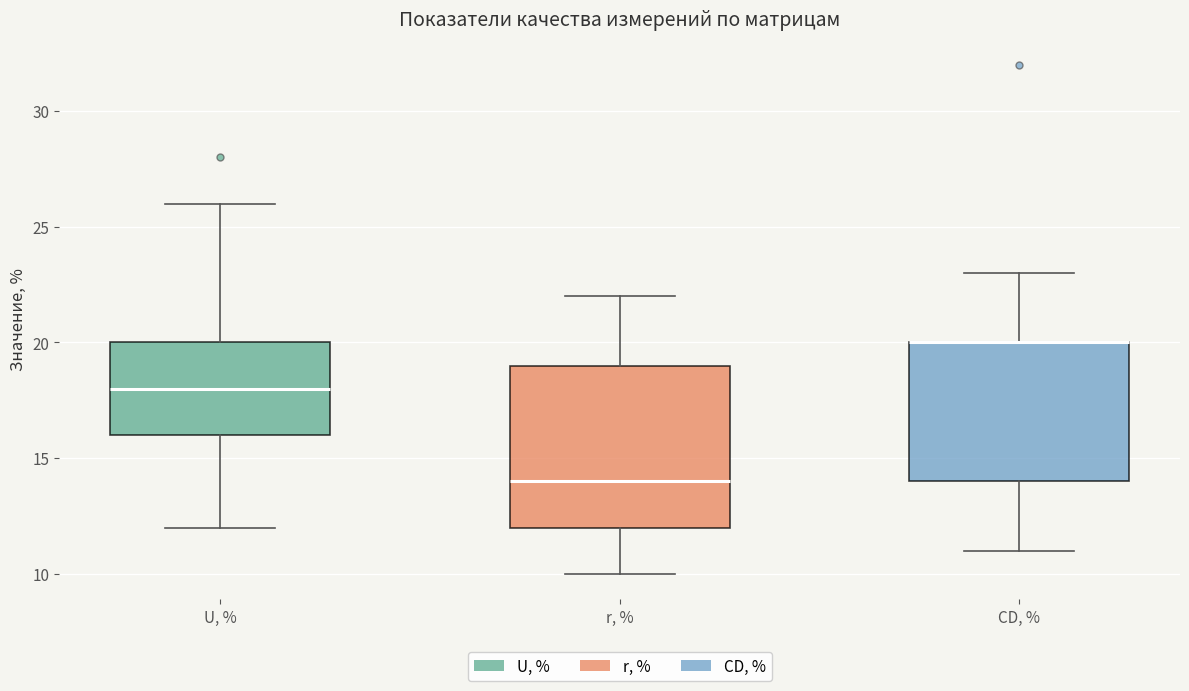

Where is the upper edge of the box for CD, % on the y-axis? The values are not printed on the chart, so give them approximately, as read against the axis.

20